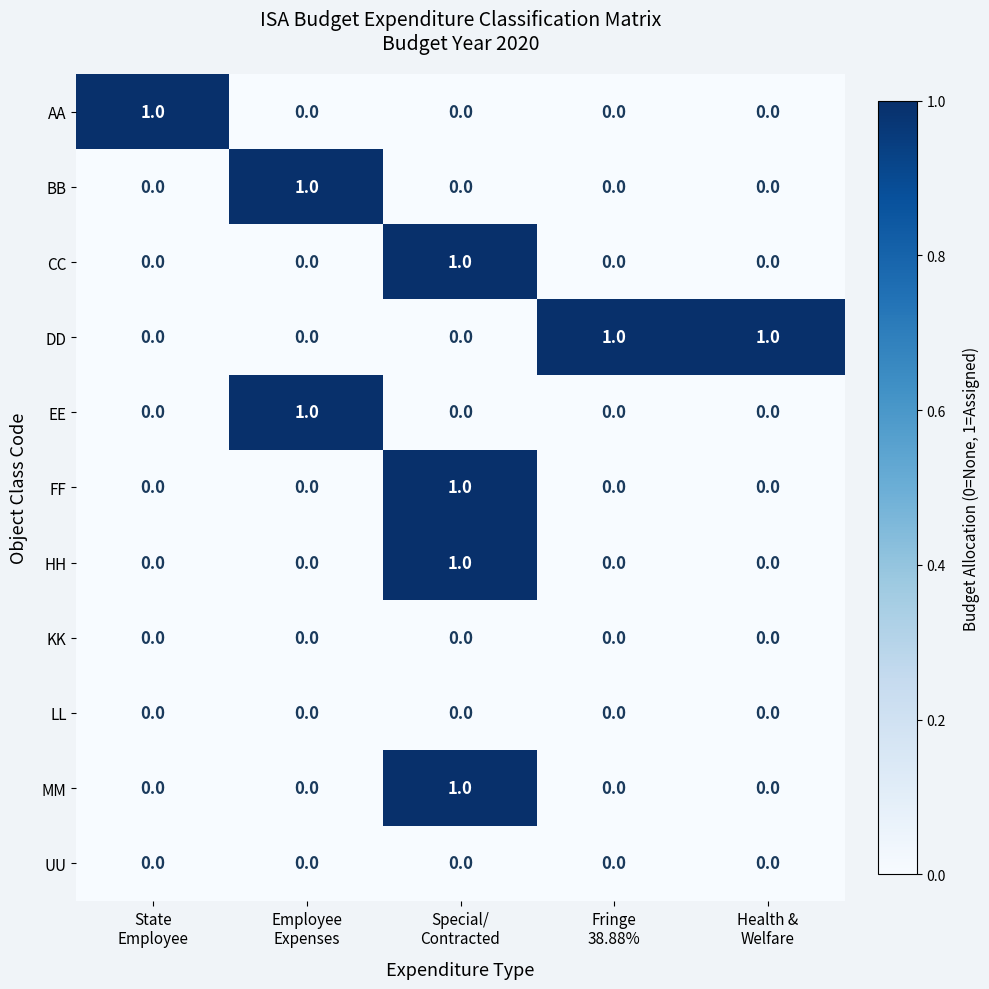

At how many categories does at least one series exceed 0?

5